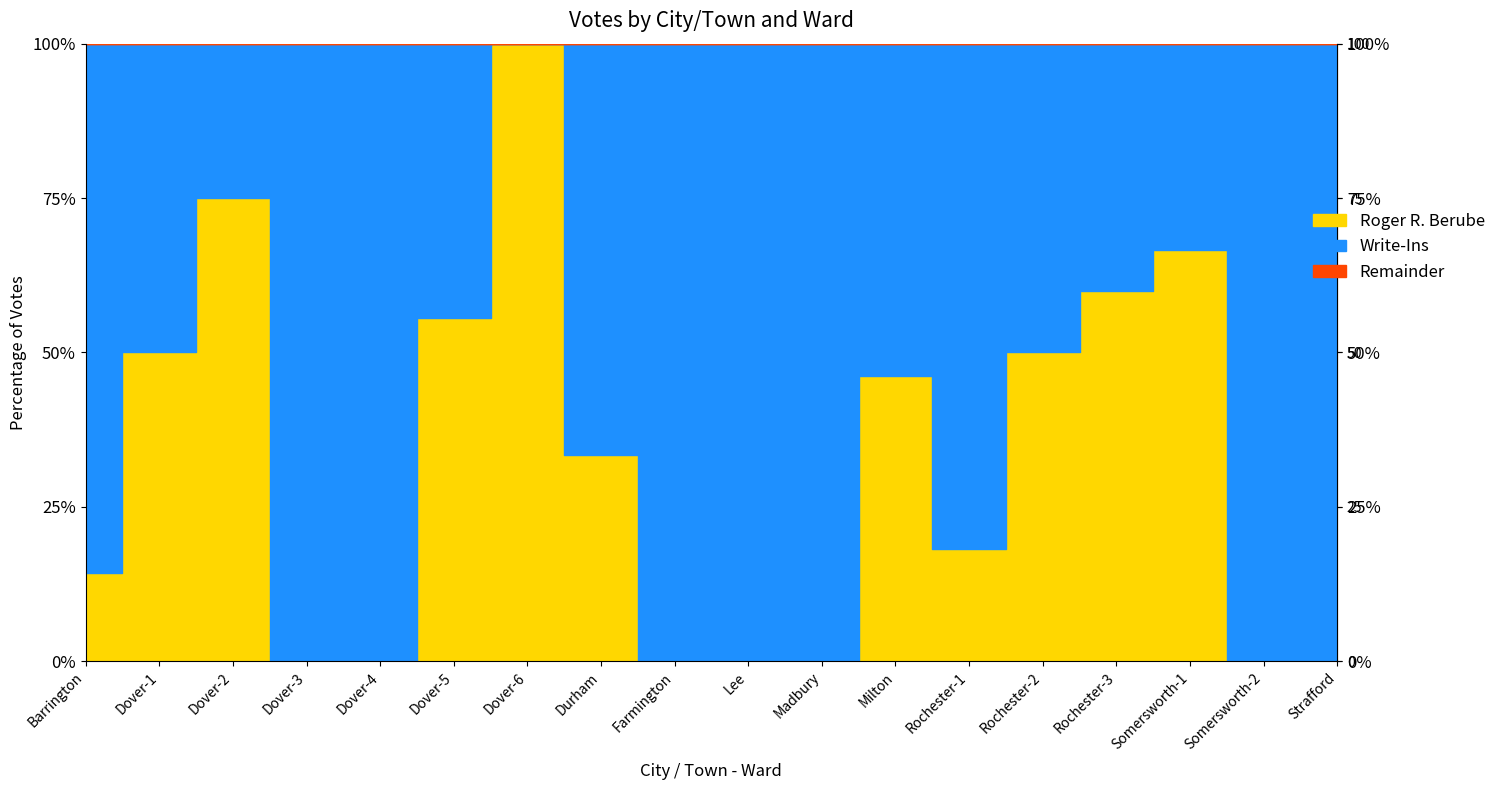

What position from the right is Dover-5?

13